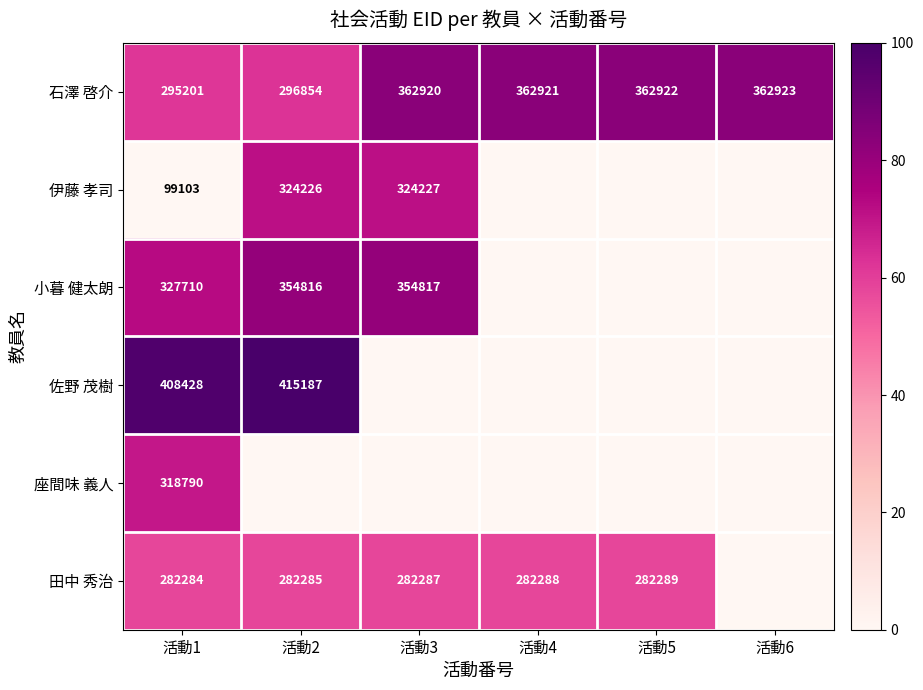

Rank the categories by 石澤 啓介 value from lowest to highest.

活動1, 活動2, 活動3, 活動4, 活動5, 活動6